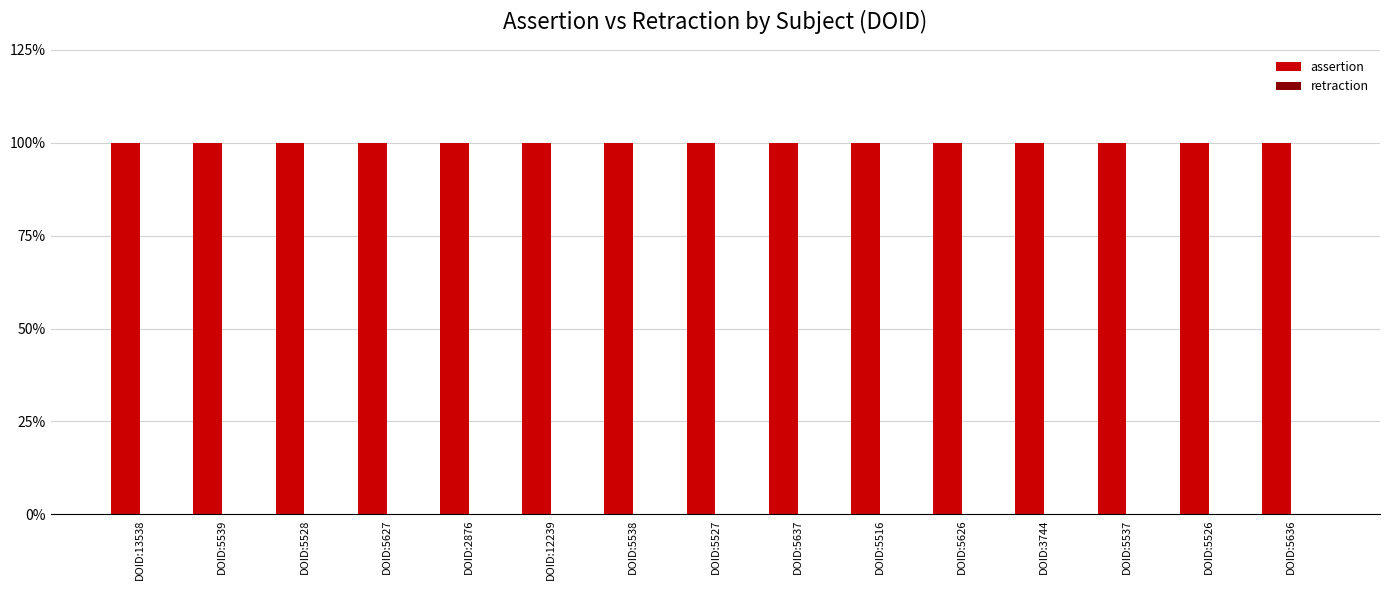

Are the bars horizontal?

No